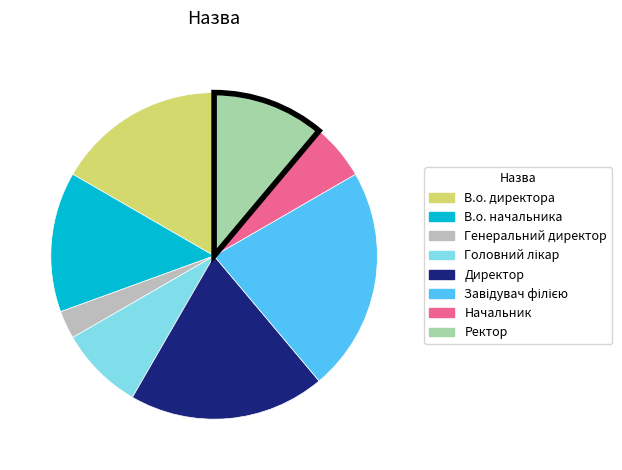

What is the ratio of the value at В.о. директора to the value at Директор?

0.9